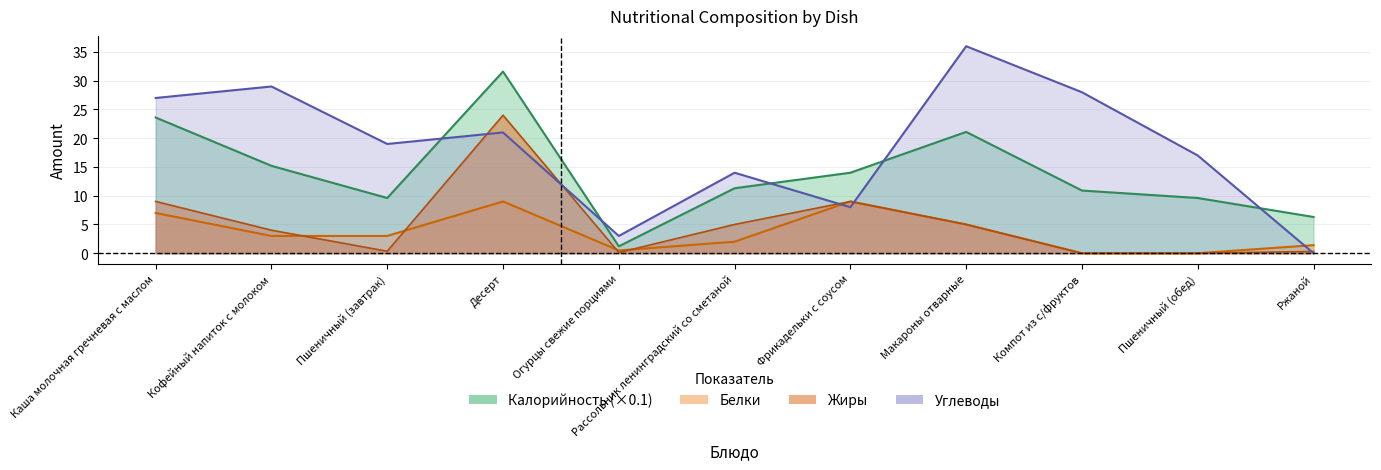

How many interior local peaks does the Калорийность series have?

2